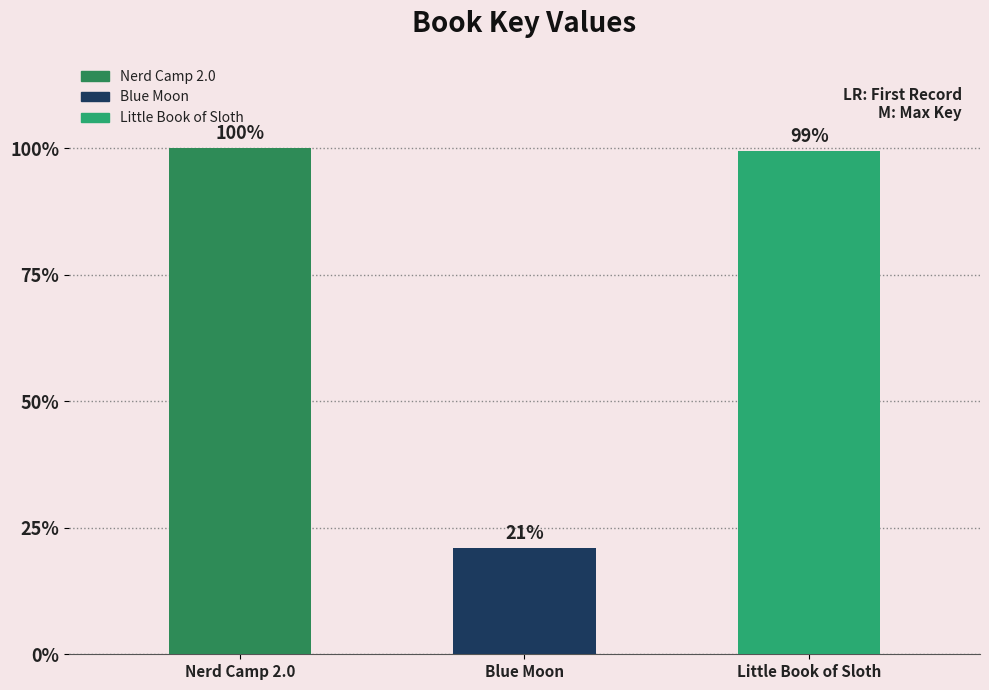

The chart shows a value of 400094893 at Little Book of Sloth. True or false?

True